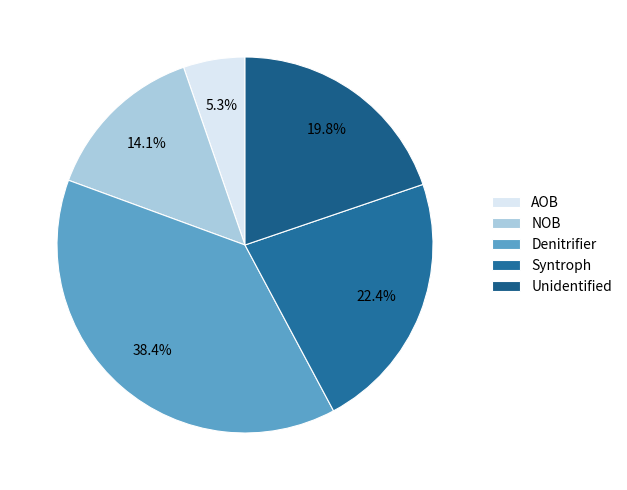

Is there any slice that represents more than half of the pie?

No